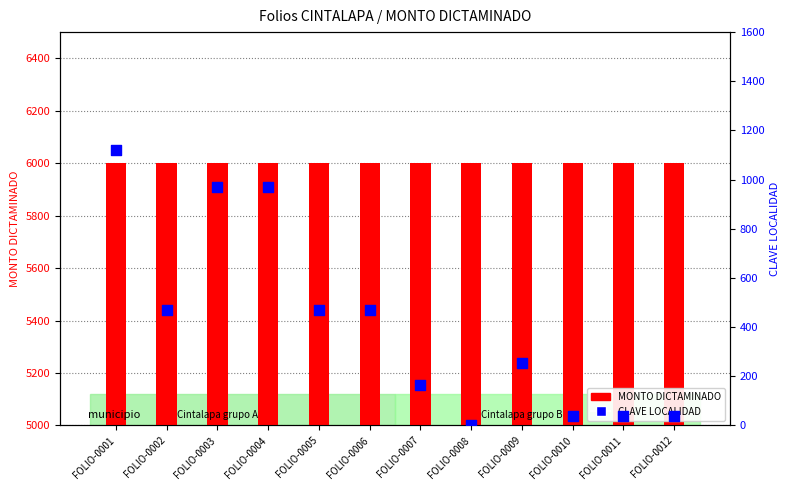

Which series has the largest total across all categories?

MONTO DICTAMINADO